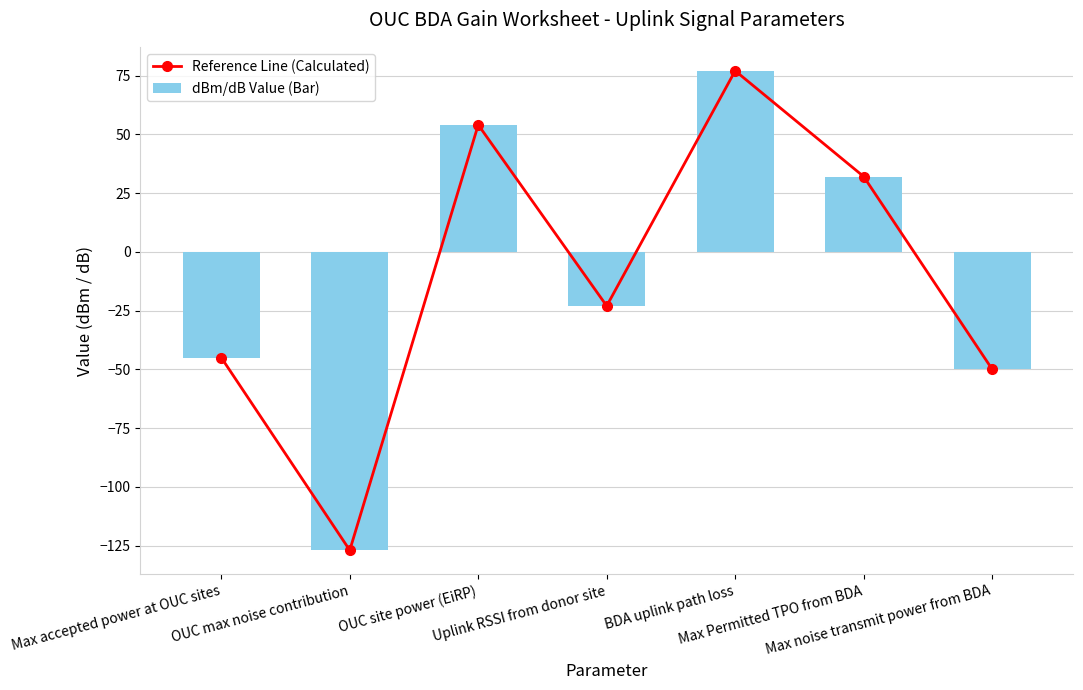

Which series has the largest total across all categories?

Reference Line (Calculated)